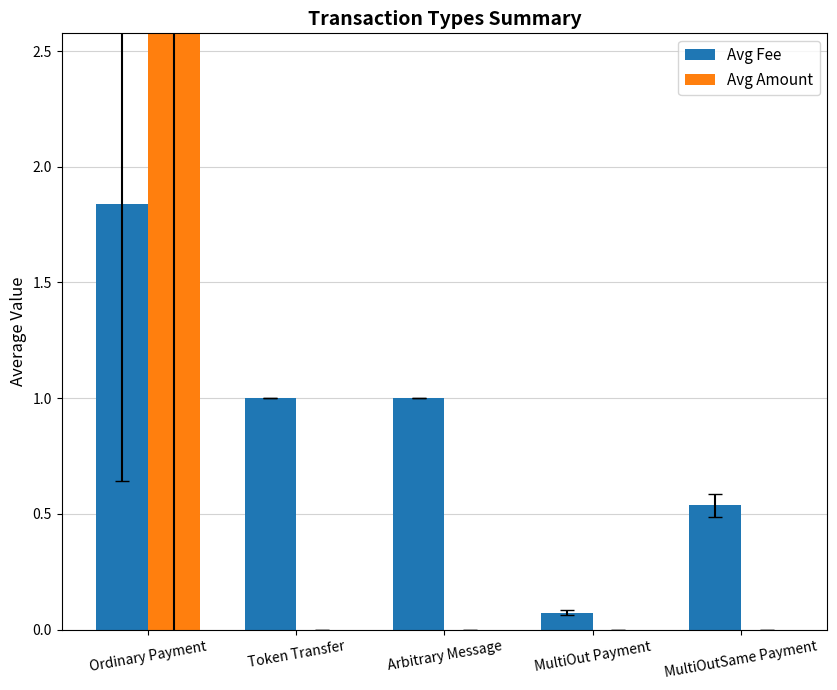

Rank the series by their maximum value, from highest to lowest.

Avg Amount, Avg Fee